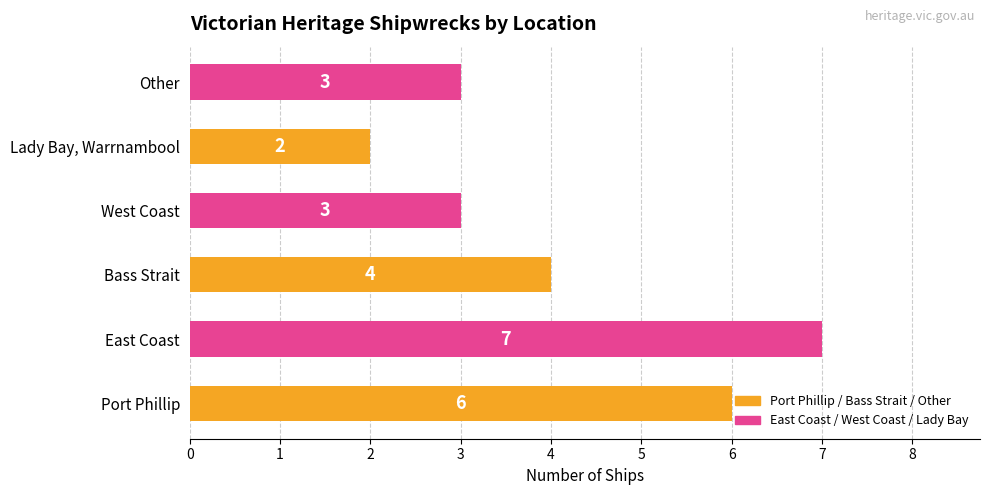

How many categories are shown in the chart?

6